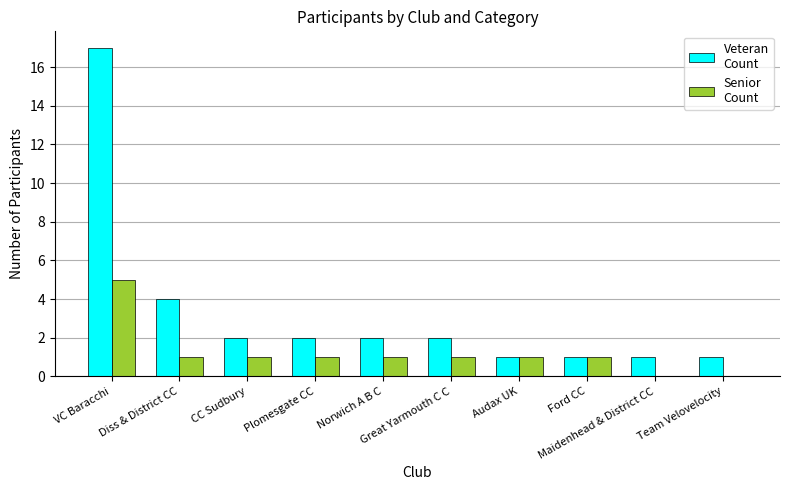

What is the maximum value shown in the chart?

17